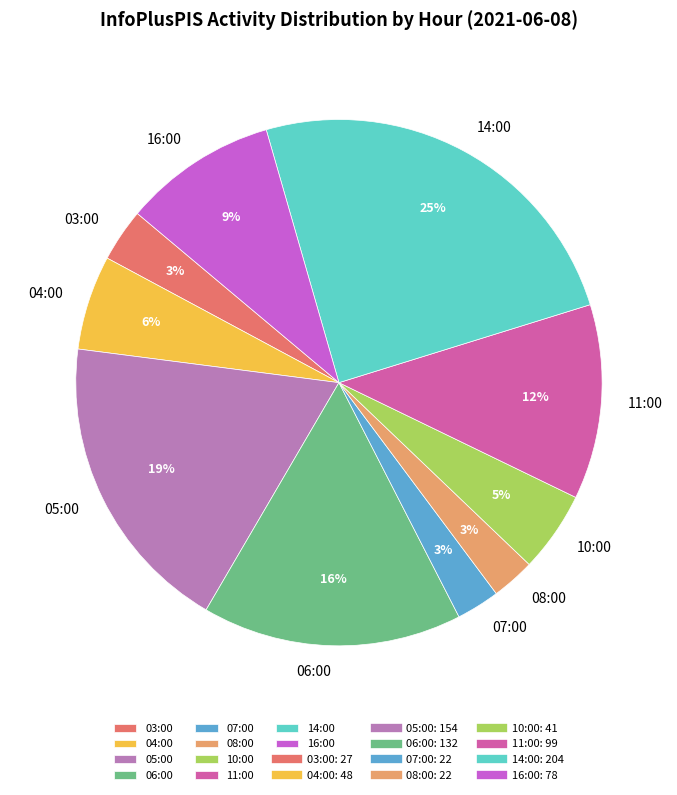

Which category has the biggest portion of the pie?

14:00